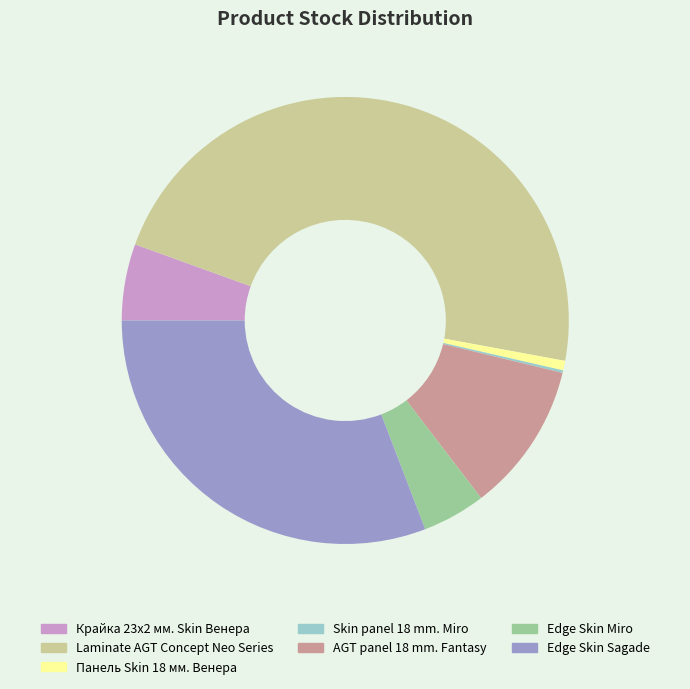

Does Edge Skin Sagade account for over 50% of the chart?

No